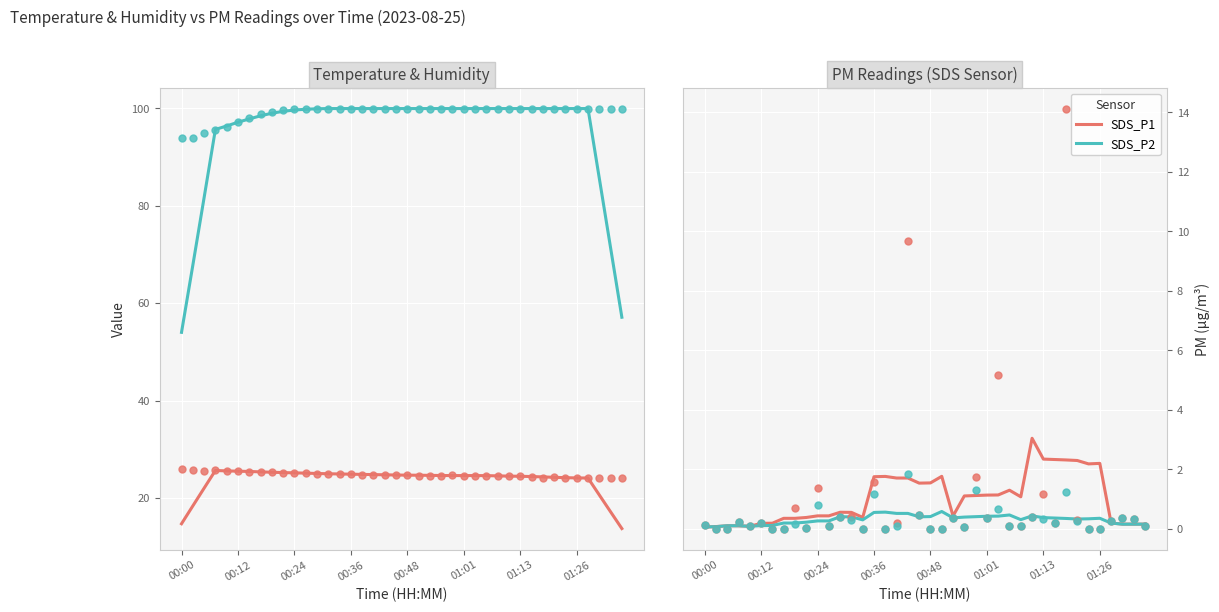

At which category is the sum across all series the highest?

29